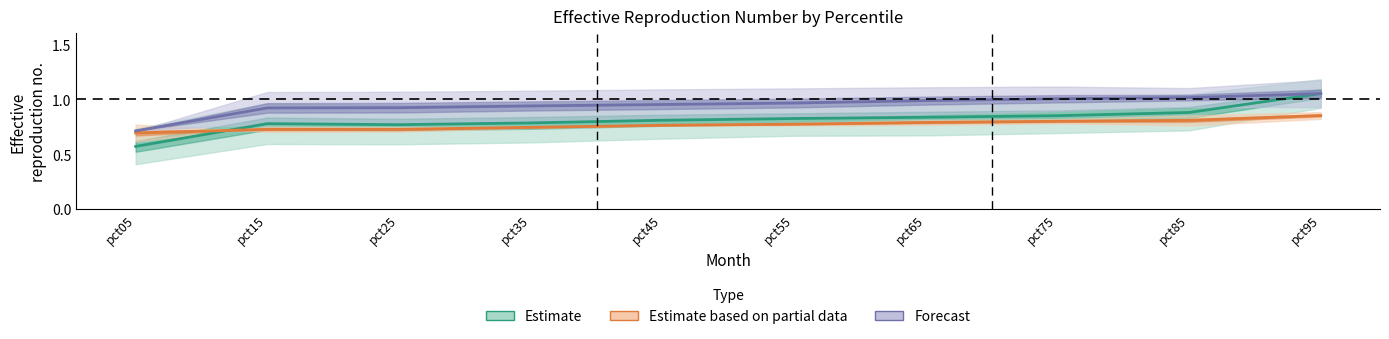

True or false: Estimate has a value of 1.4 at pct15.

False